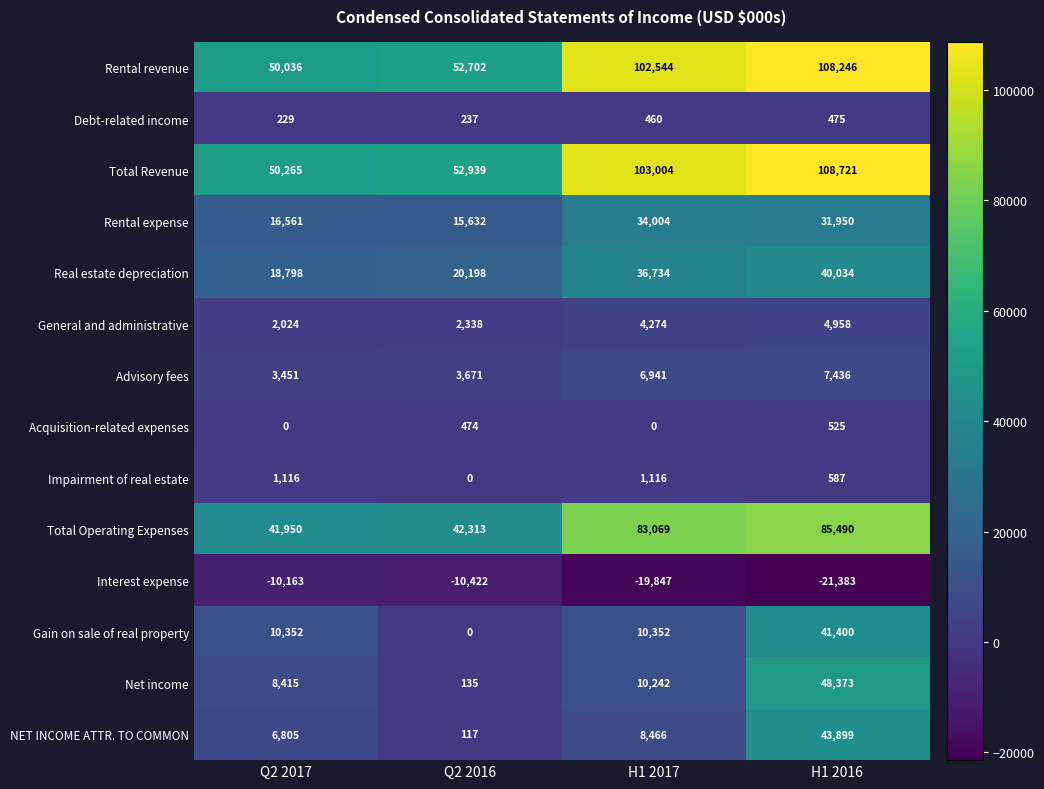

At how many categories does at least one series exceed 82157?

2